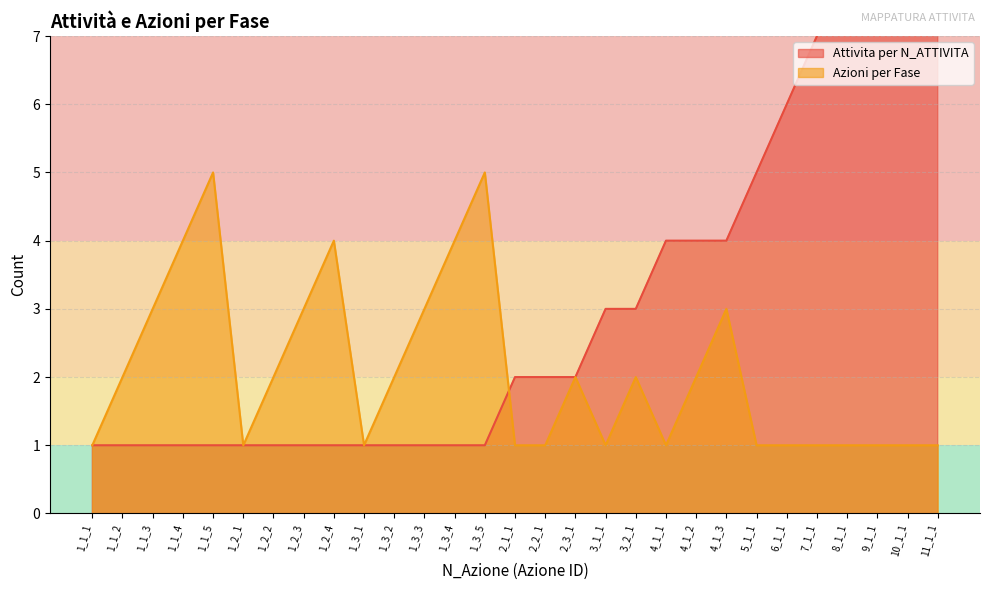

Reading left to right, transcribe all the data shown in this chart.

Attivita per N_ATTIVITA: 1_1_1=1	1_1_2=1	1_1_3=1	1_1_4=1	1_1_5=1	1_2_1=1	1_2_2=1	1_2_3=1	1_2_4=1	1_3_1=1	1_3_2=1	1_3_3=1	1_3_4=1	1_3_5=1	2_1_1=2	2_2_1=2	2_3_1=2	3_1_1=3	3_2_1=3	4_1_1=4	4_1_2=4	4_1_3=4	5_1_1=5	6_1_1=6	7_1_1=7	8_1_1=8	9_1_1=9	10_1_1=10	11_1_1=11
Azioni per Fase: 1_1_1=1	1_1_2=2	1_1_3=3	1_1_4=4	1_1_5=5	1_2_1=1	1_2_2=2	1_2_3=3	1_2_4=4	1_3_1=1	1_3_2=2	1_3_3=3	1_3_4=4	1_3_5=5	2_1_1=1	2_2_1=1	2_3_1=2	3_1_1=1	3_2_1=2	4_1_1=1	4_1_2=2	4_1_3=3	5_1_1=1	6_1_1=1	7_1_1=1	8_1_1=1	9_1_1=1	10_1_1=1	11_1_1=1